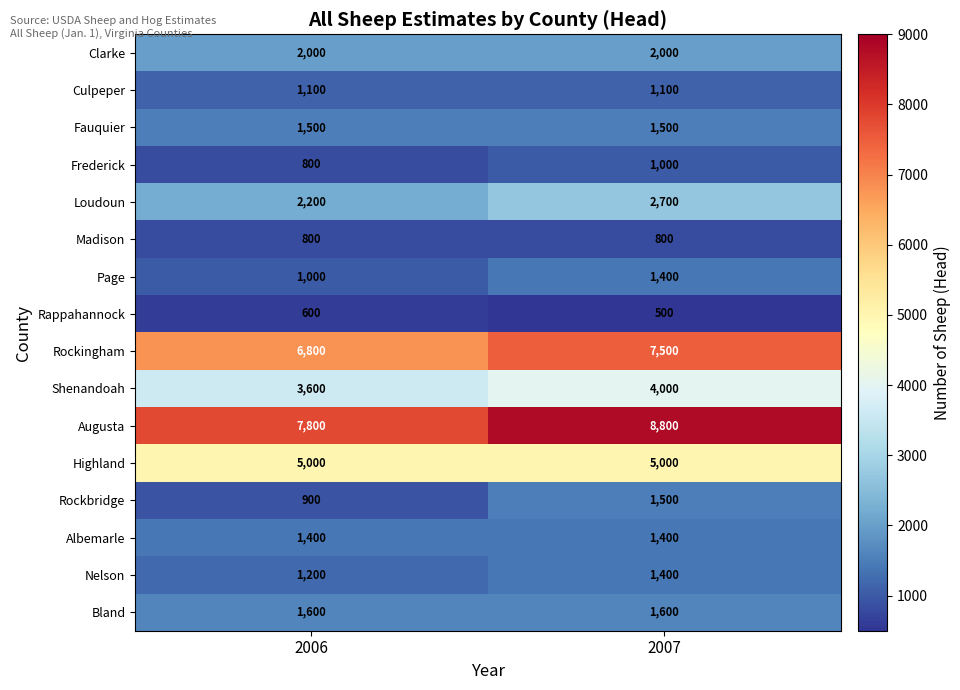

Which series has the largest range (max minus min)?

Augusta